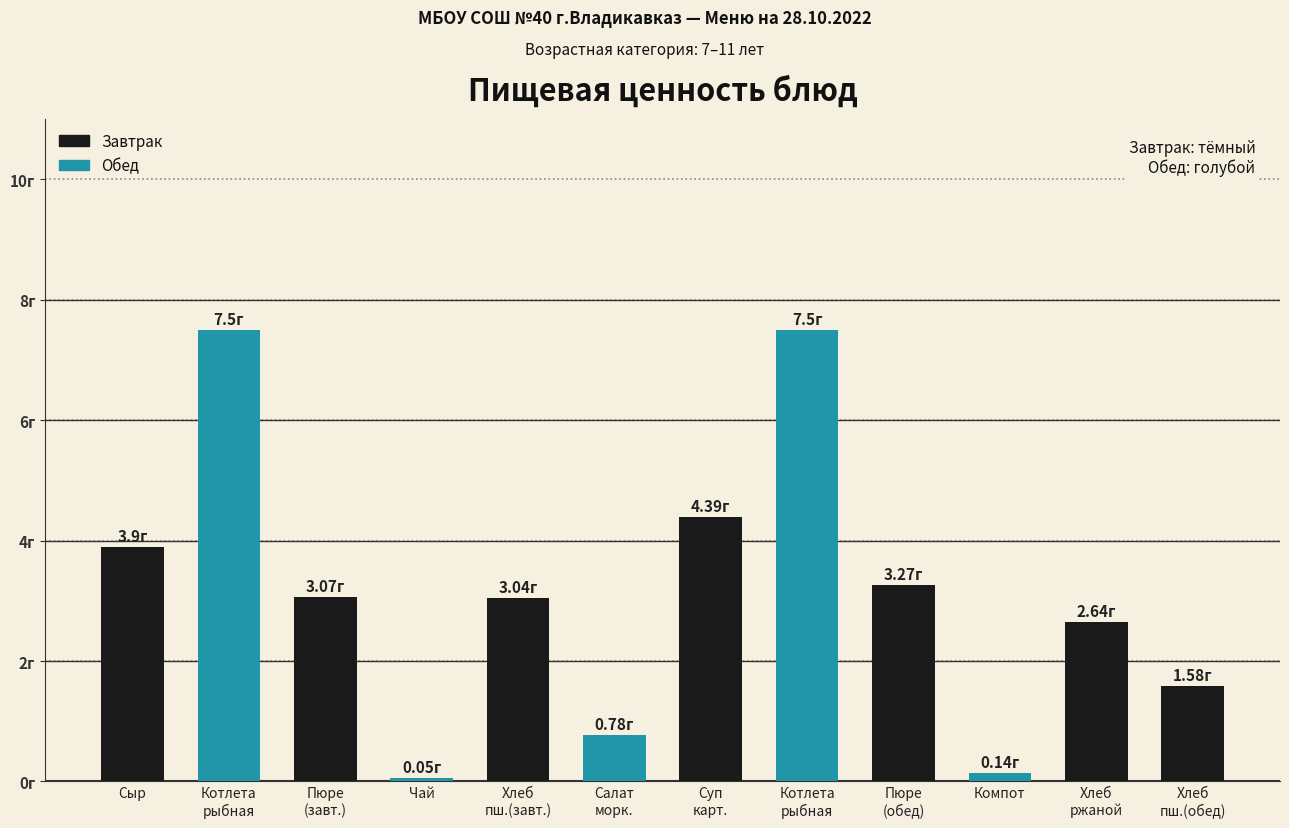

List the labels in order of value, largest first.

Котлета
рыбная, Котлета
рыбная, Суп
карт., Сыр, Пюре
(обед), Пюре
(завт.), Хлеб
пш.(завт.), Хлеб
ржаной, Хлеб
пш.(обед), Салат
морк., Компот, Чай